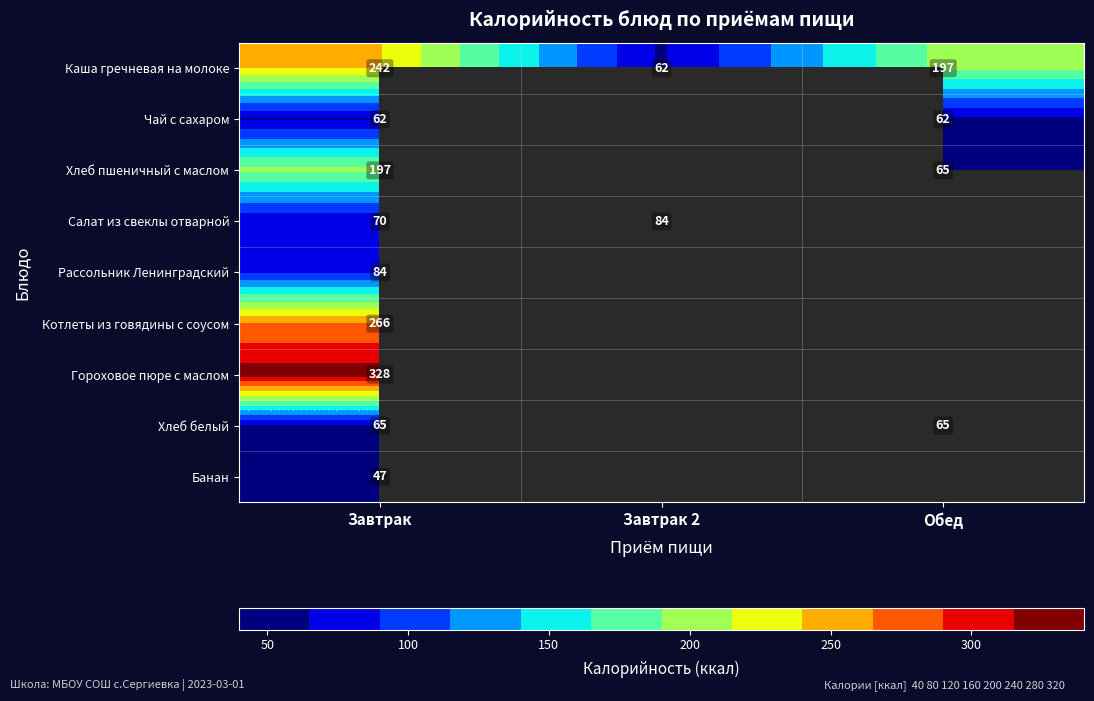

At Завтрак, list the series in order from largest to smallest.

Гороховое пюре с маслом, Котлеты из говядины с соусом, Каша гречневая на молоке, Хлеб пшеничный с маслом, Рассольник Ленинградский, Салат из свеклы отварной, Хлеб белый, Чай с сахаром, Банан